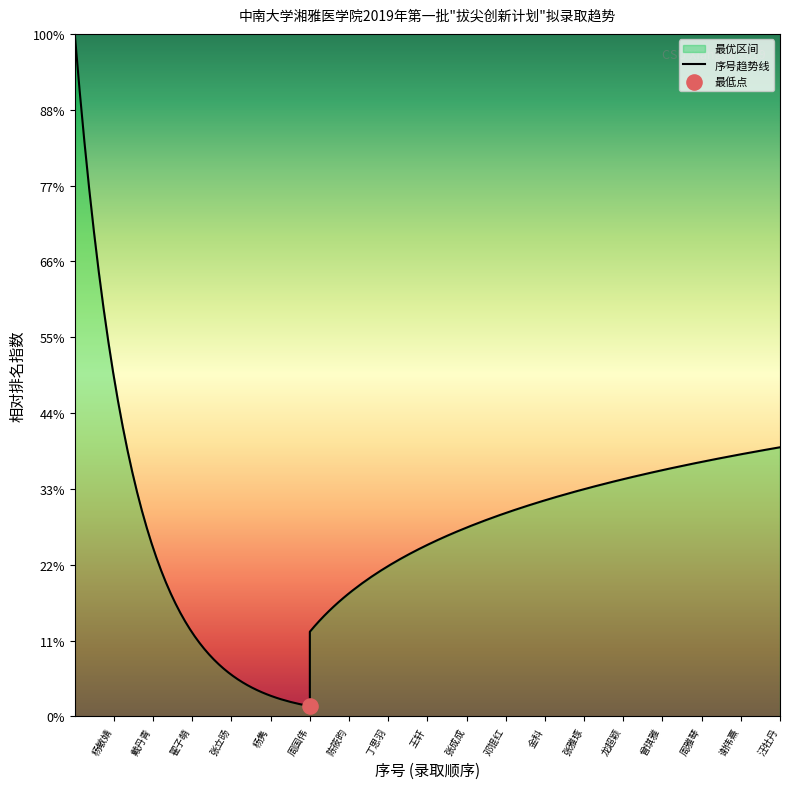

What is the ratio of the value at 谢伟熹 to the value at 张立旸?

4.2